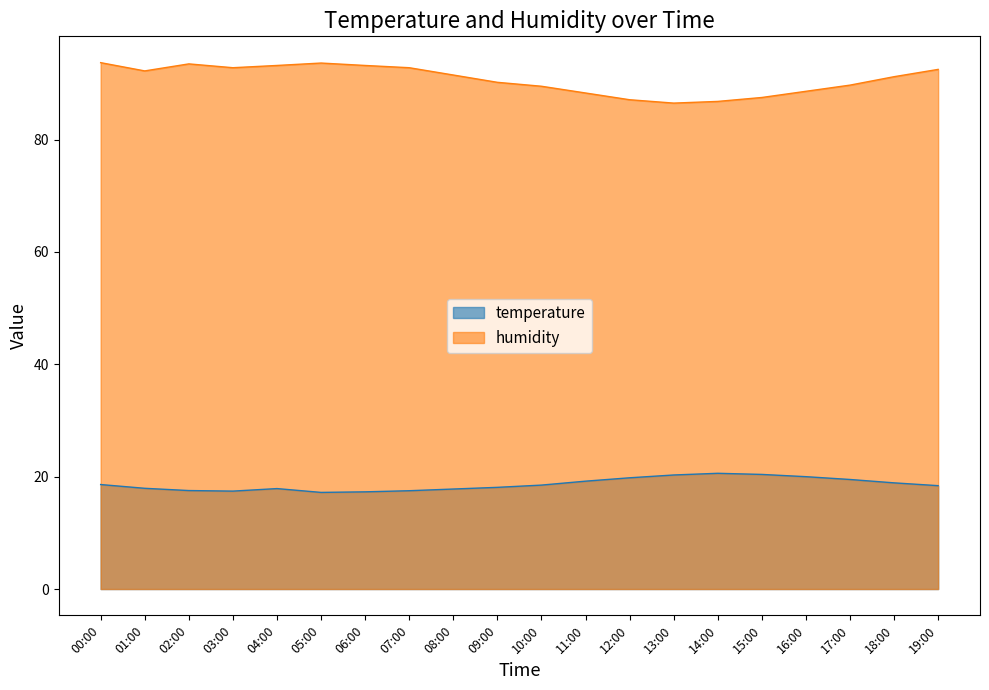

What is the difference between the humidity values at 01:00 and 18:00?

1.0